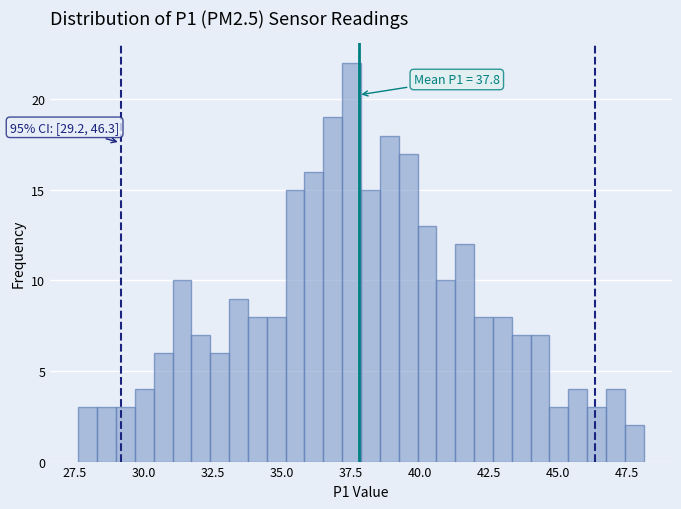

Read against the x-axis, roughly where is the centre of the tallest bar?

37.5